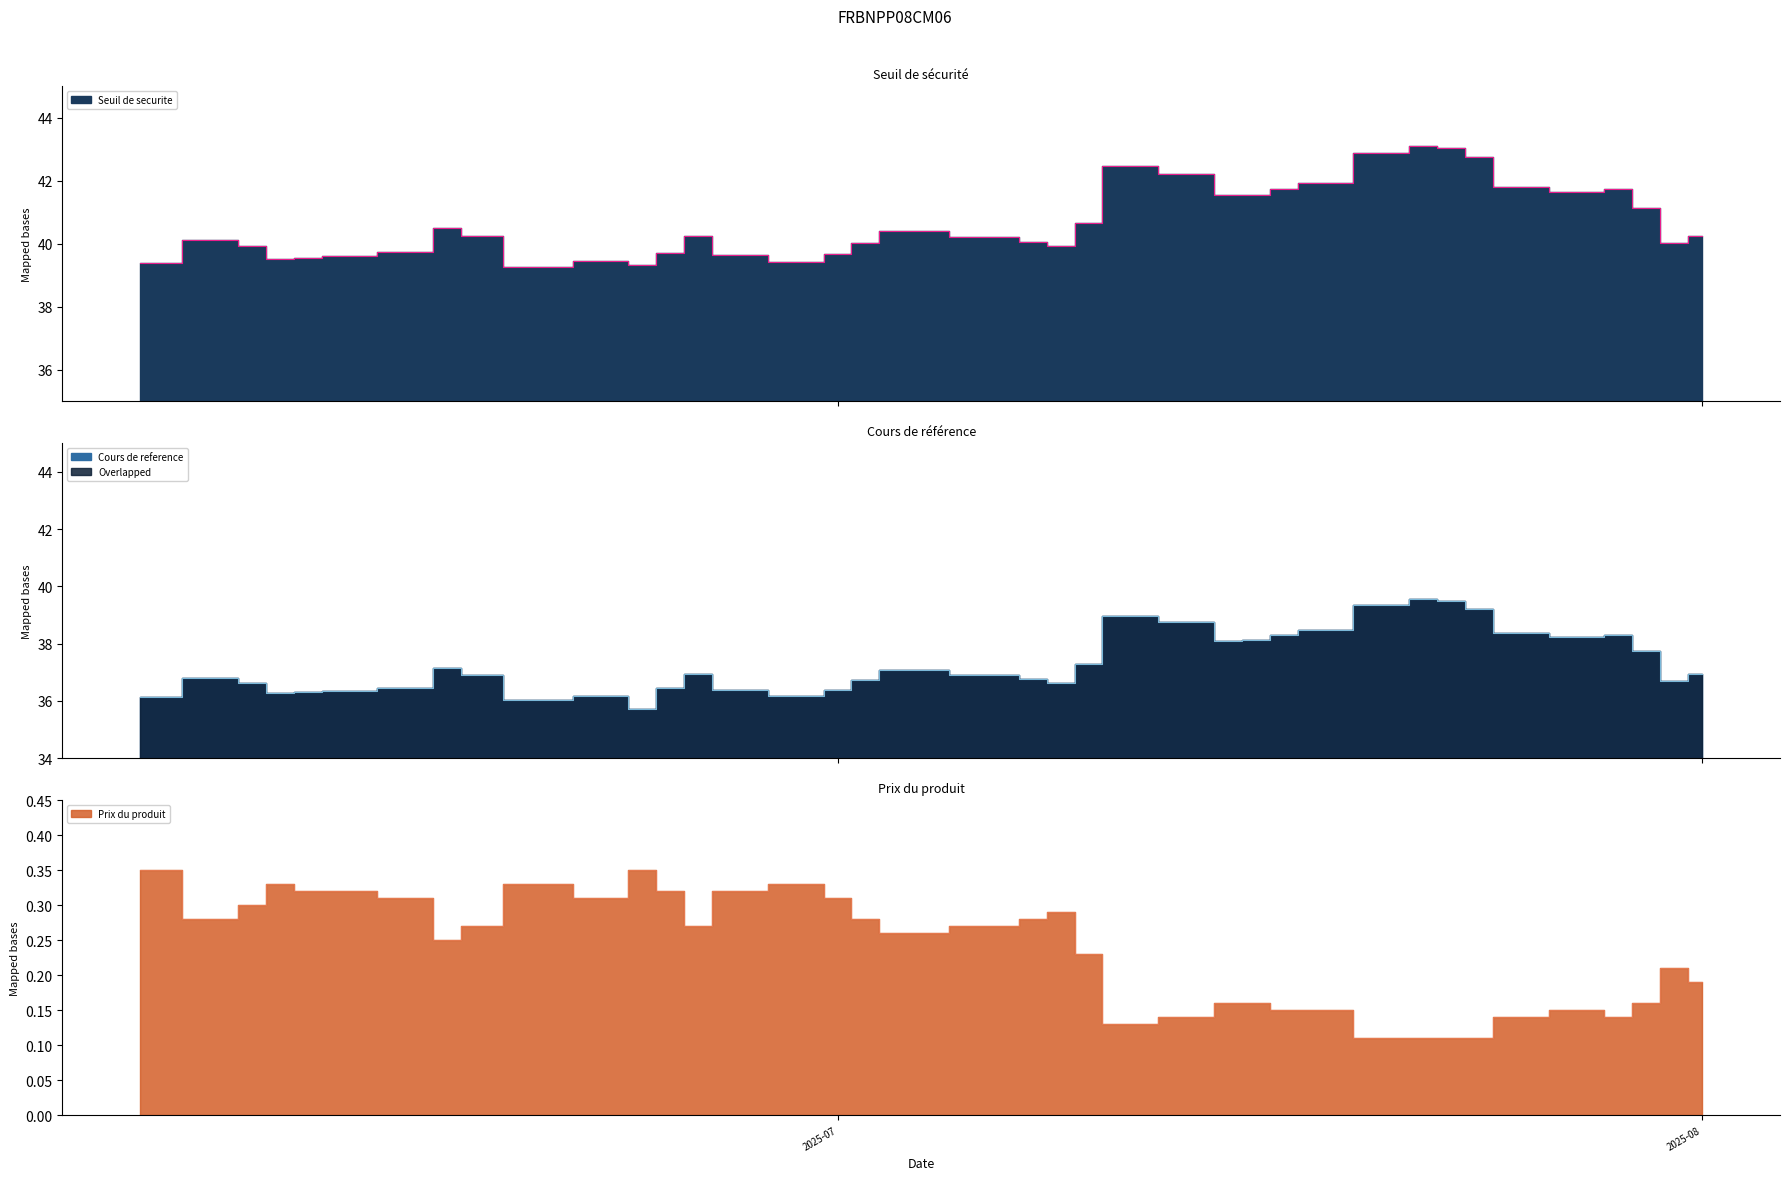

List the series in order of their peak value, highest first.

Seuil de securite, Cours de reference, Prix du produit